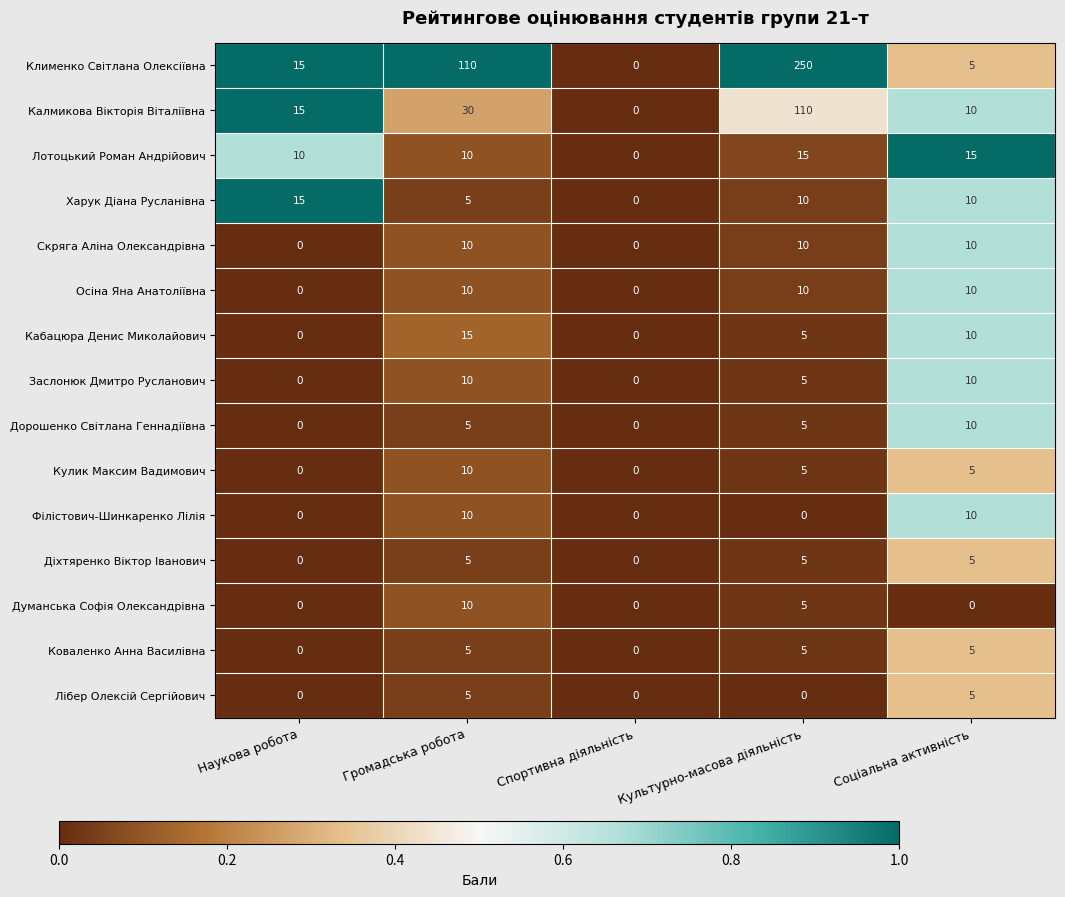

How many data points does each series have?

5